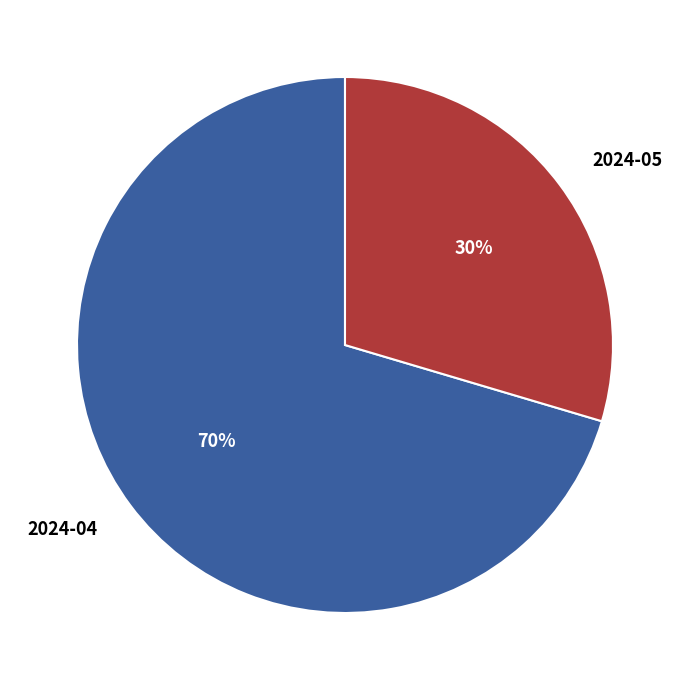

What percentage is the 2024-04 slice, to the nearest percent?

70%